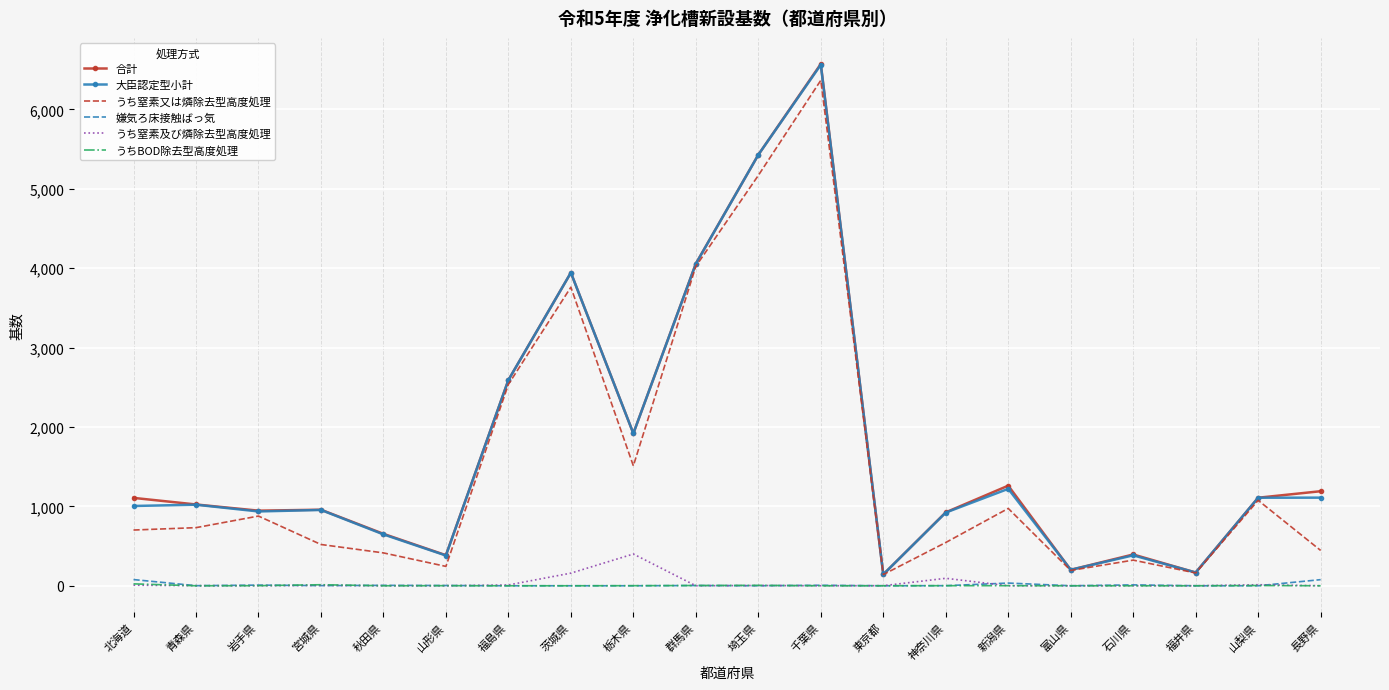

What are all the series names shown in the legend?

合計, 大臣認定型小計, うち窒素又は燐除去型高度処理, 嫌気ろ床接触ばっ気, うち窒素及び燐除去型高度処理, うちBOD除去型高度処理